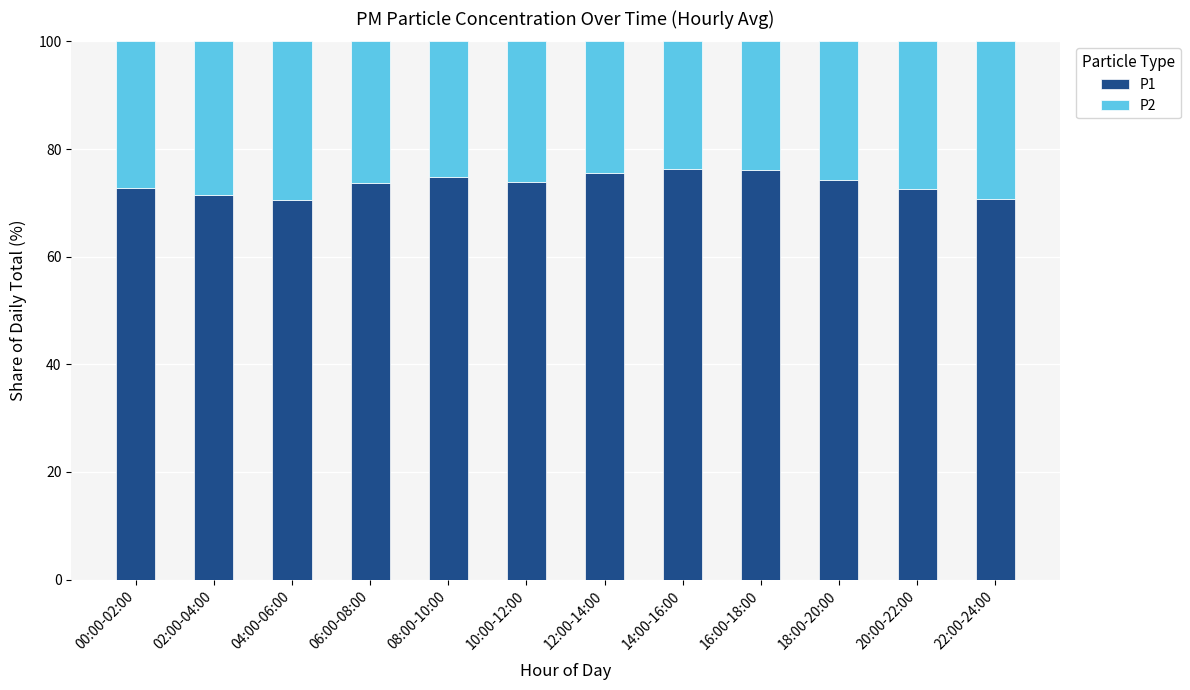

What is the sum of the P1 values at 06:00-08:00 and 20:00-22:00?

146.2